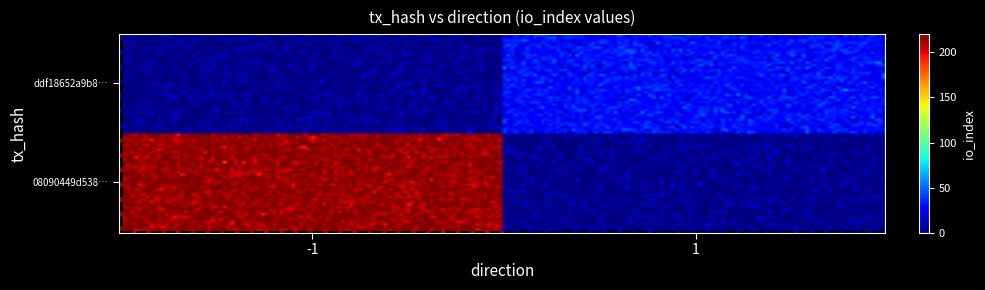

List the series in order of their peak value, highest first.

08090449d538baa2de3e6c4e12ce4435ba07a00, ddf18652a9b884d421ea61246726736bc372644